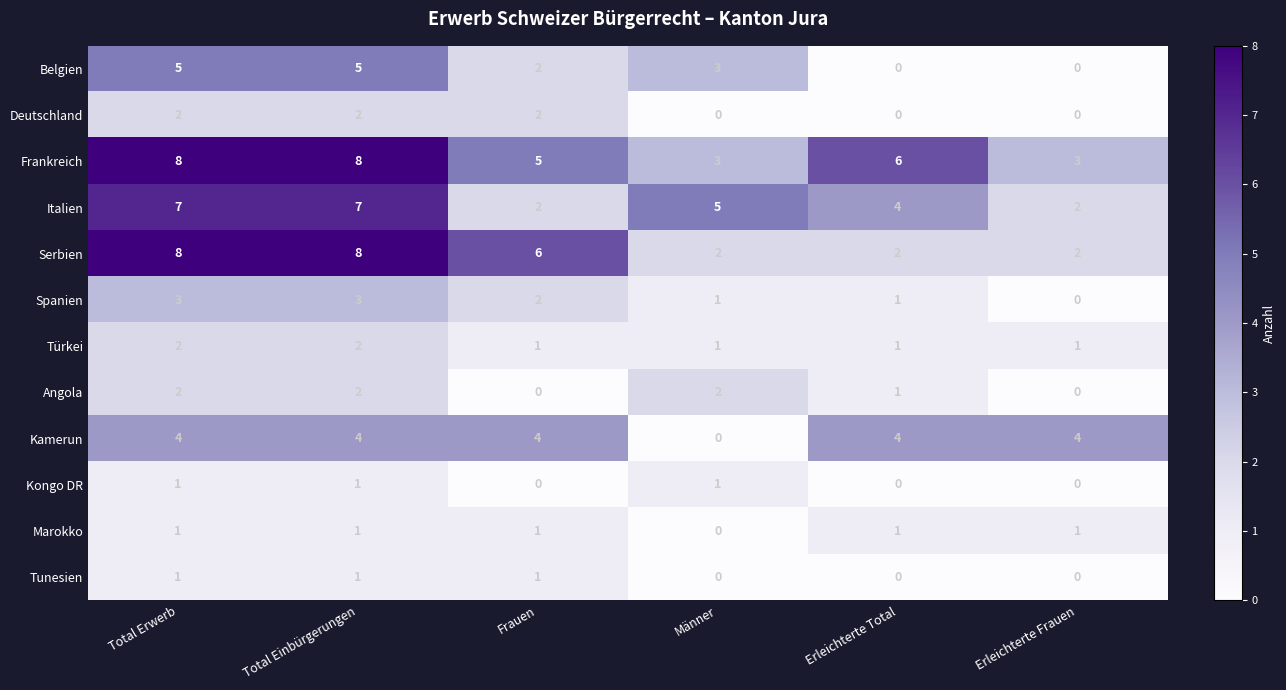

Between Total Einbürgerungen and Erleichterte Total, which series saw the biggest shift?

Serbien